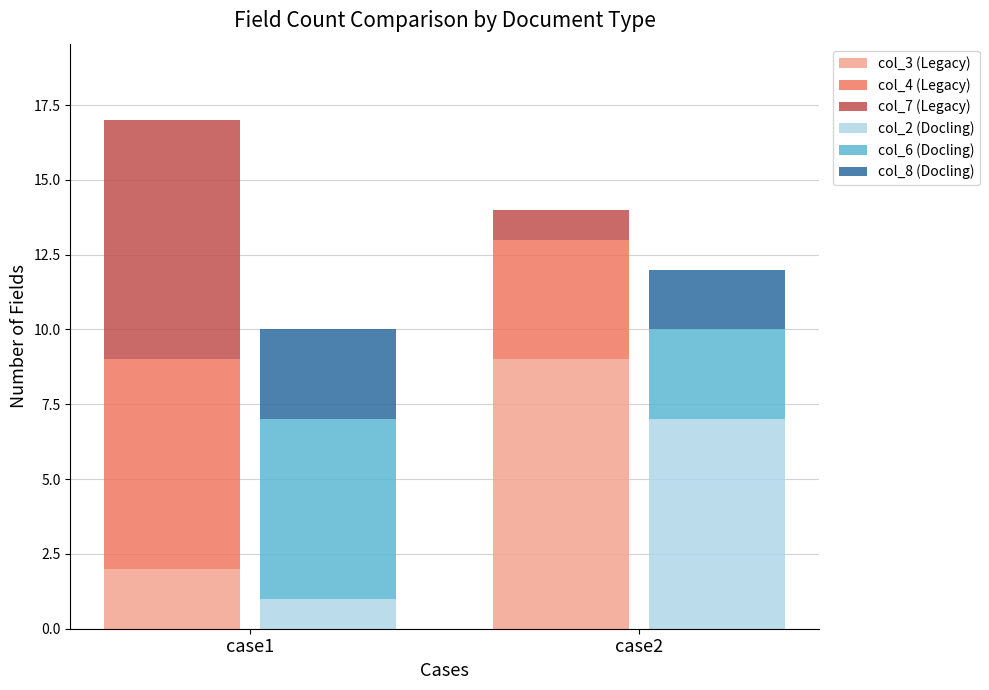

How many distinct data groups are displayed?

6